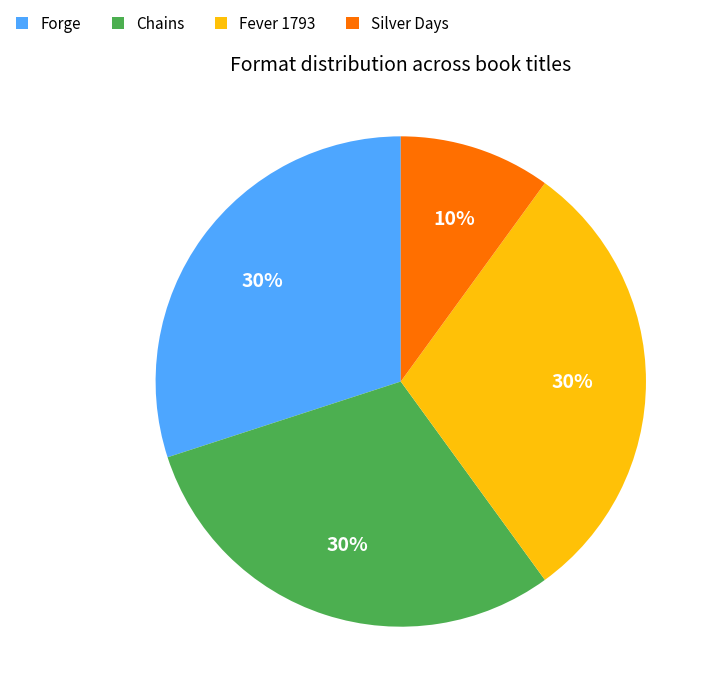

Is the sum of Silver Days and Chains greater than half?

No